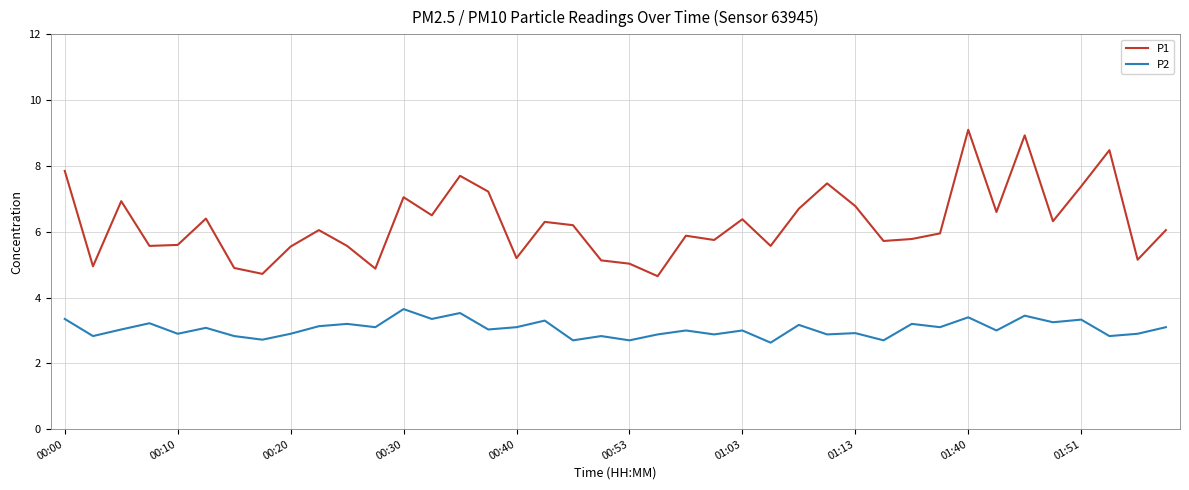

Which series has the widest spread of values?

P1